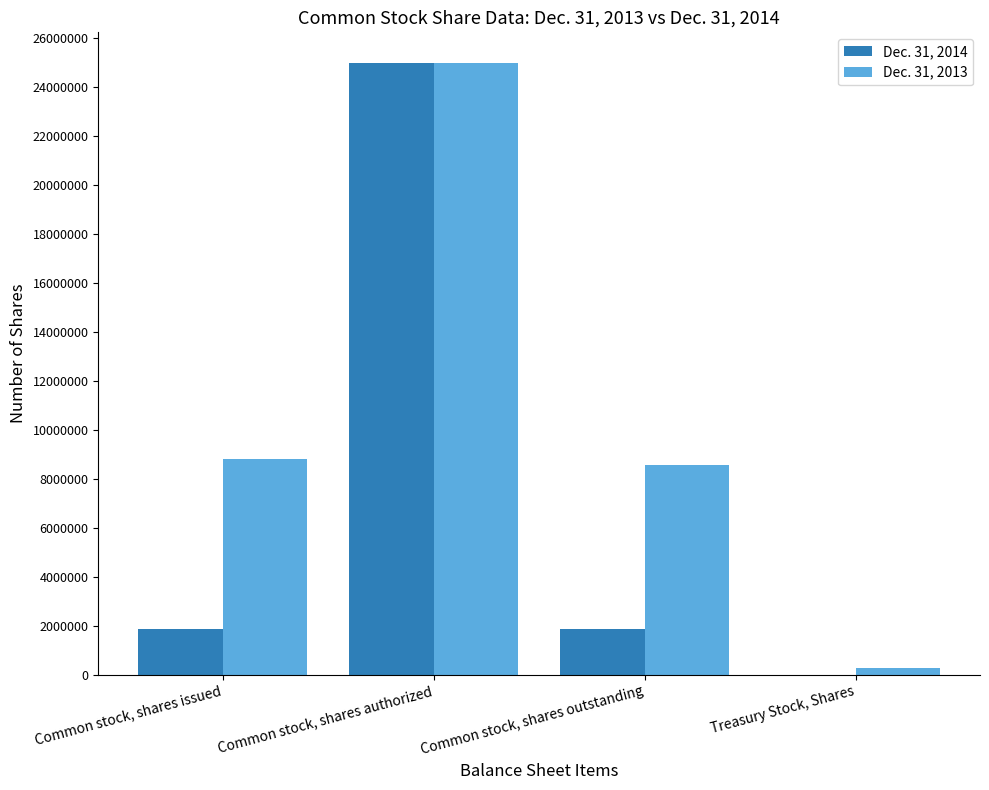

Count the number of categories in the chart.

4